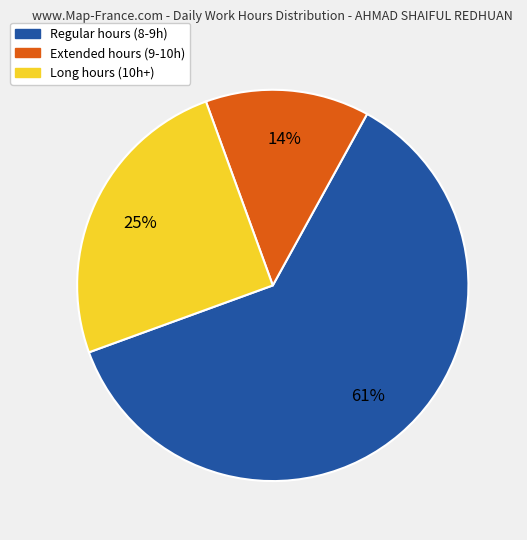

How many slices are in this pie chart?

3